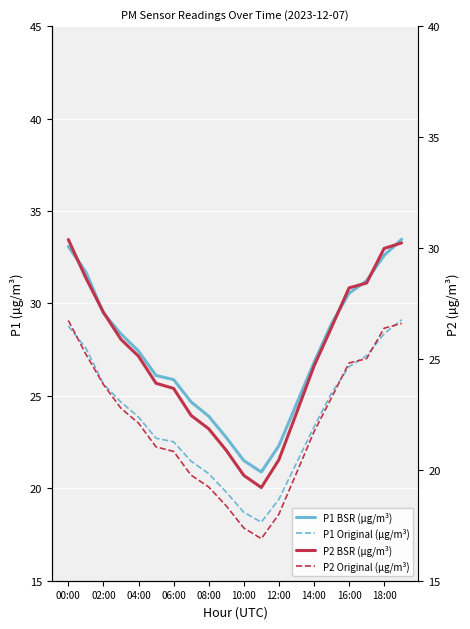

What is the difference between the maximum and minimum values in the P2 Original (µg/m³) series?

9.8